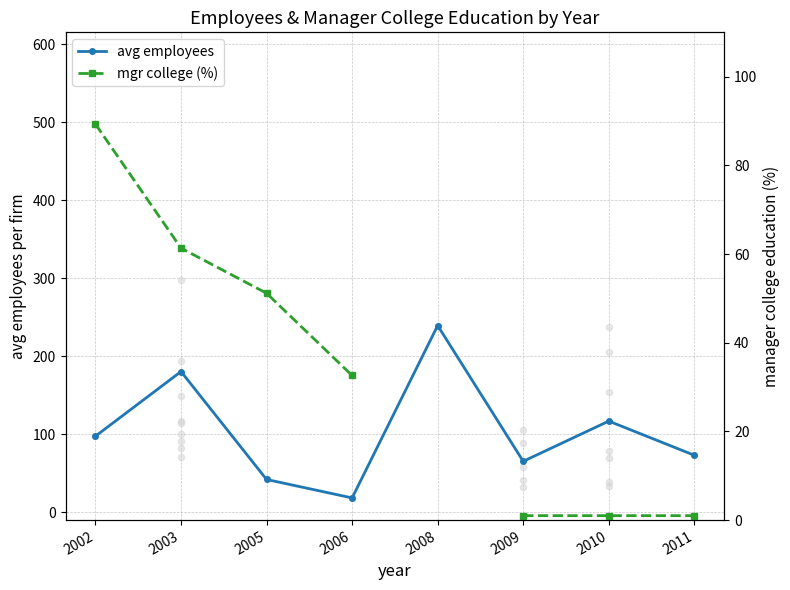

What is the total value across all series at 2002?

186.9